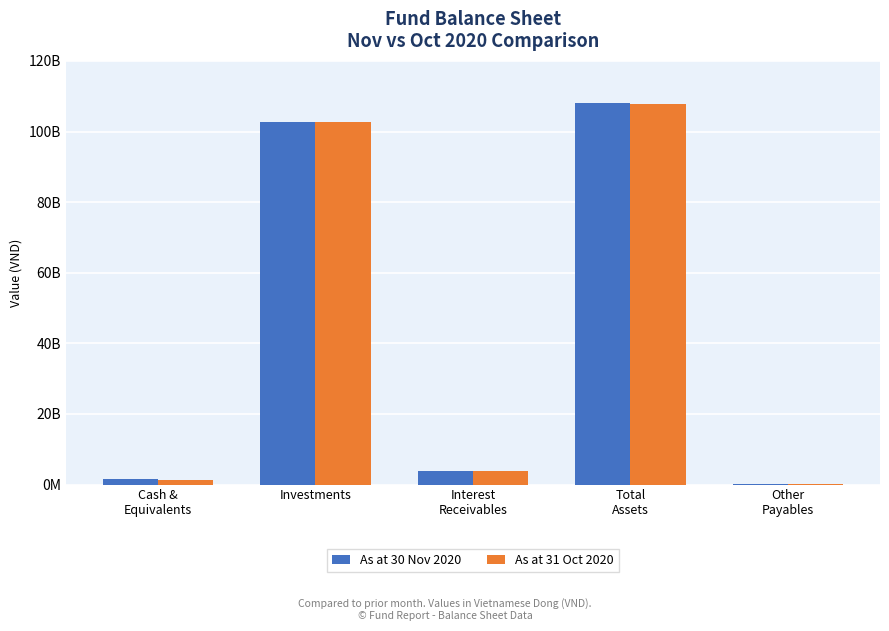

What are all the series names shown in the legend?

As at 30 Nov 2020, As at 31 Oct 2020